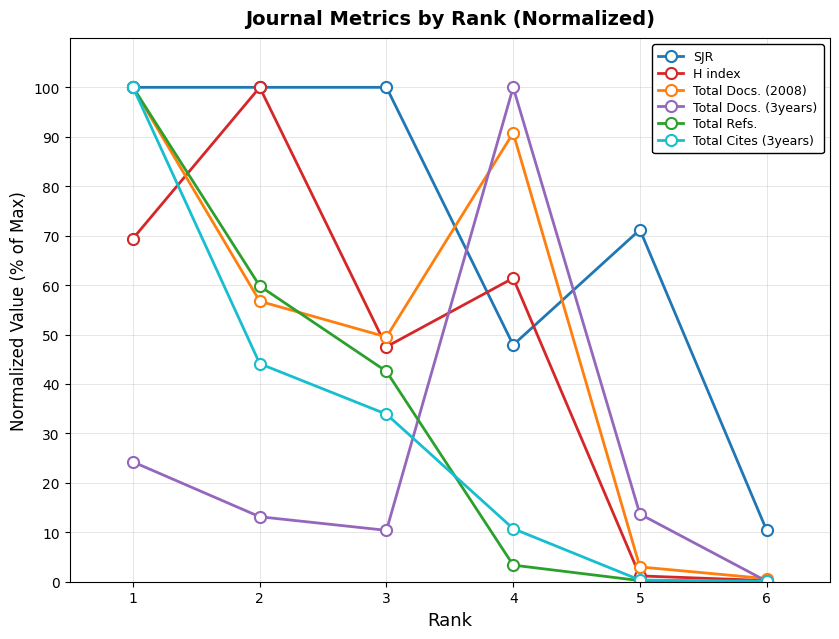

After their last crossing, which series has the higher values: SJR or Total Docs. (3years)?

SJR